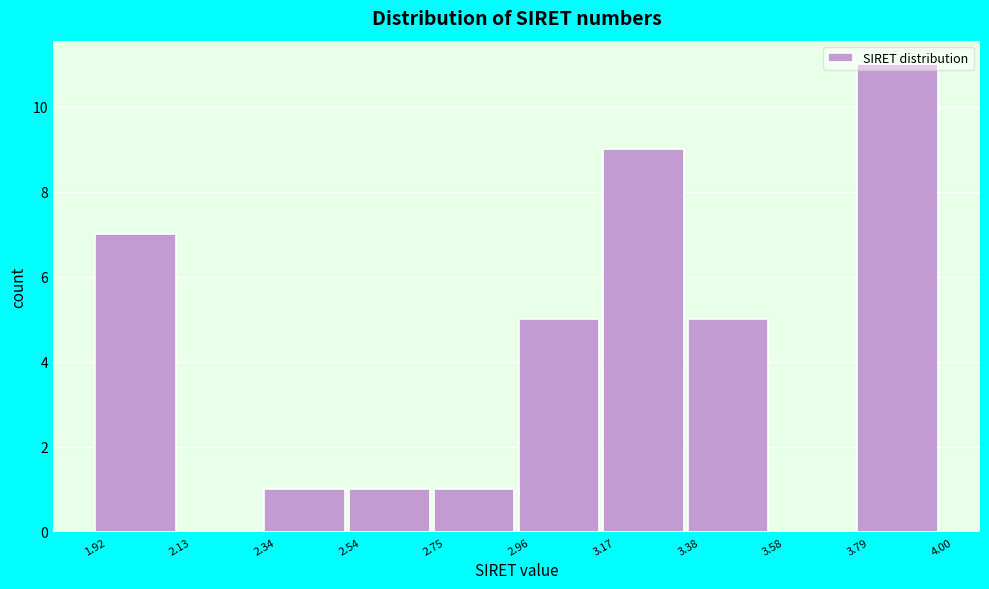

What is the sum of all values?

40